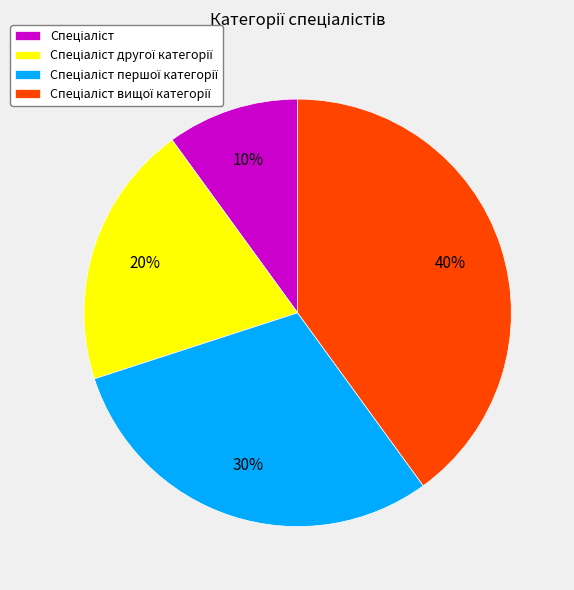

To the nearest percent, what is the difference between the largest and smallest slice percentages?

30%